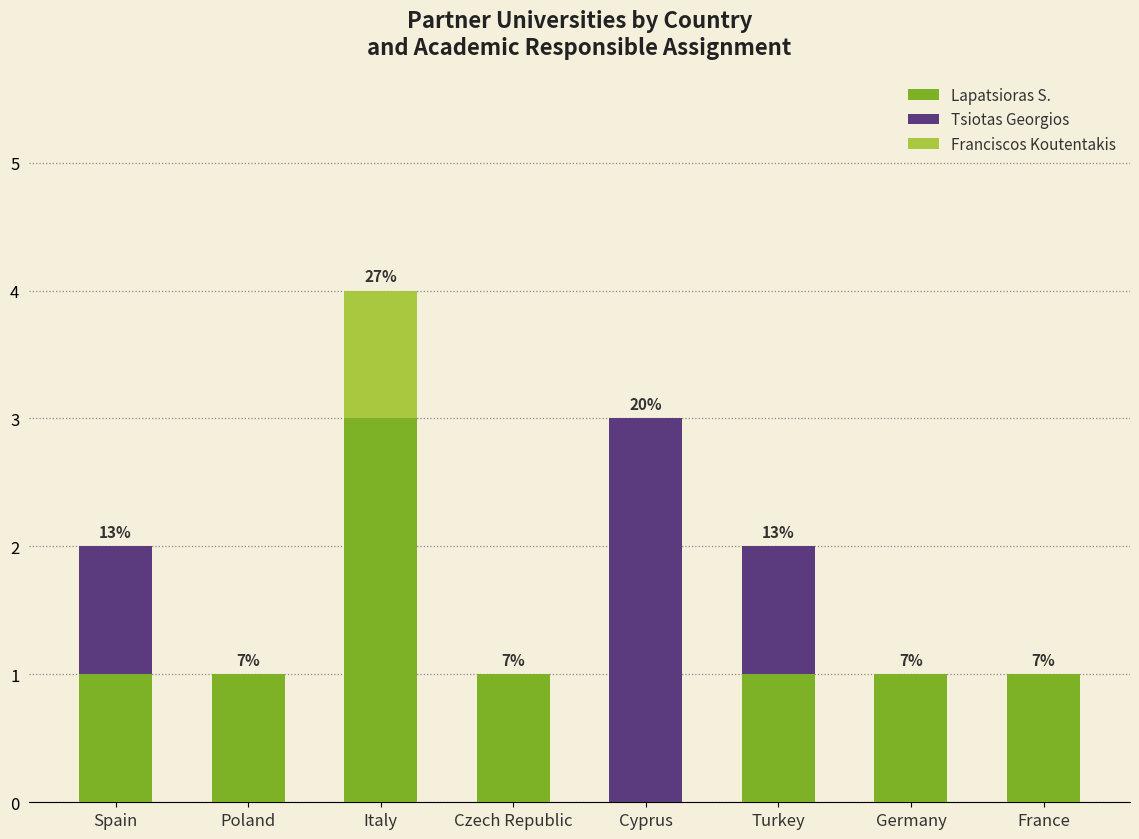

Reading right to left, what are the values for Lapatsioras S.?

France=1	Germany=1	Turkey=1	Cyprus=0	Czech Republic=1	Italy=3	Poland=1	Spain=1